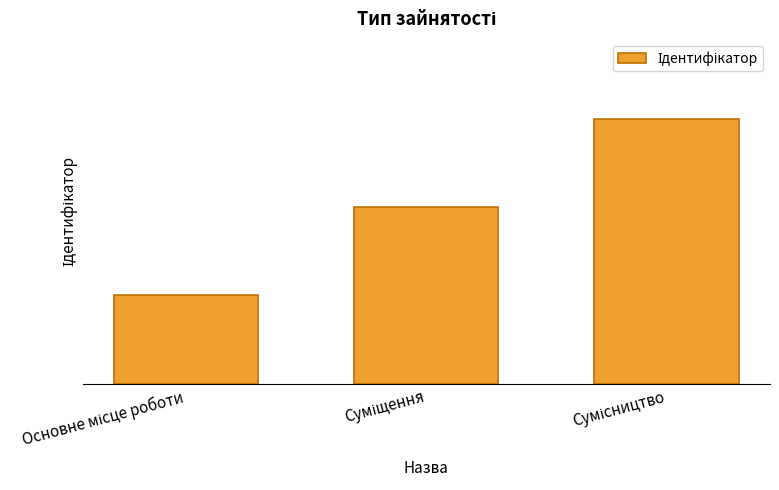

At which label does the data first exceed 2?

Сумісництво